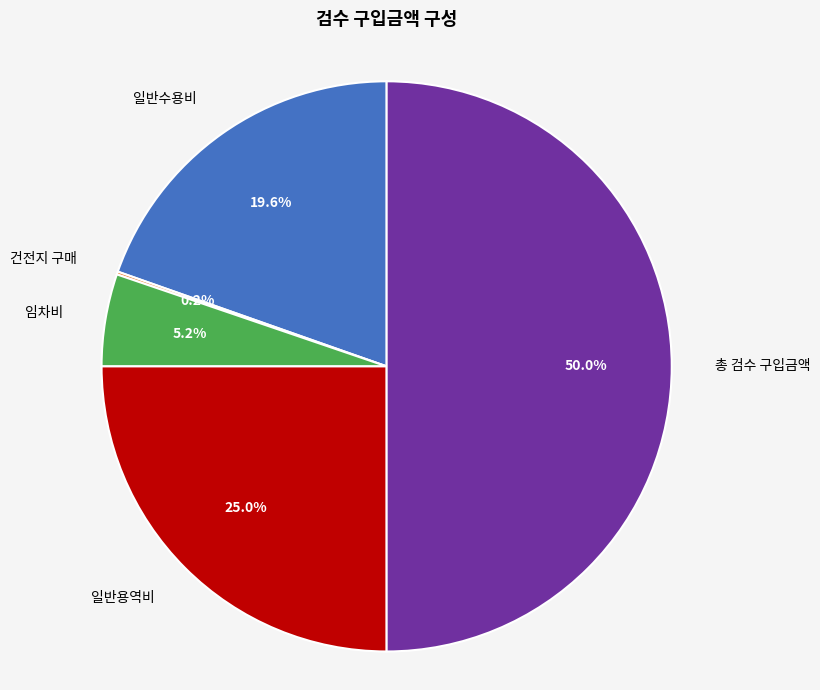

Which slice is the largest?

총 검수 구입금액